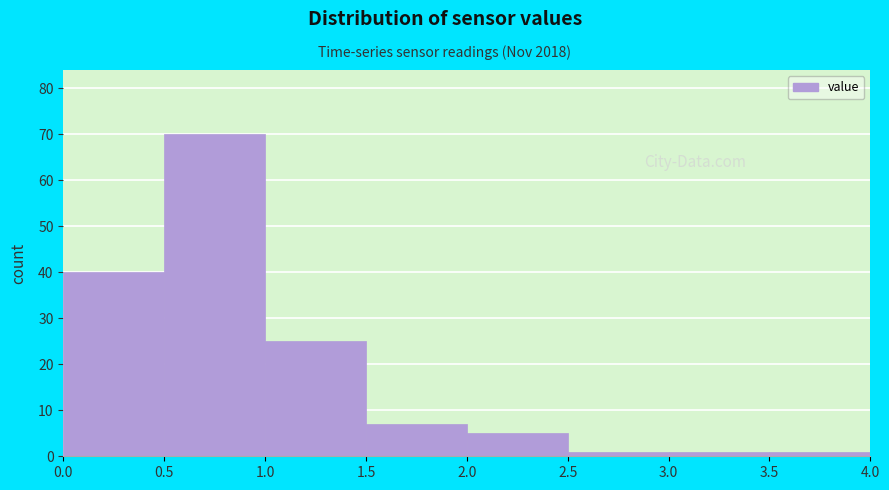

Over which range of the x-axis is the bar tallest?

0.5 to 1.0